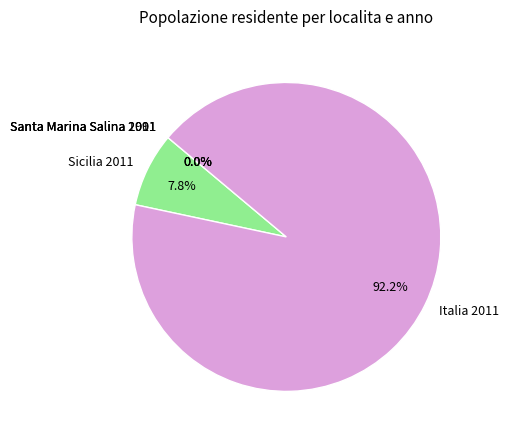

Which category has the biggest portion of the pie?

Italia 2011